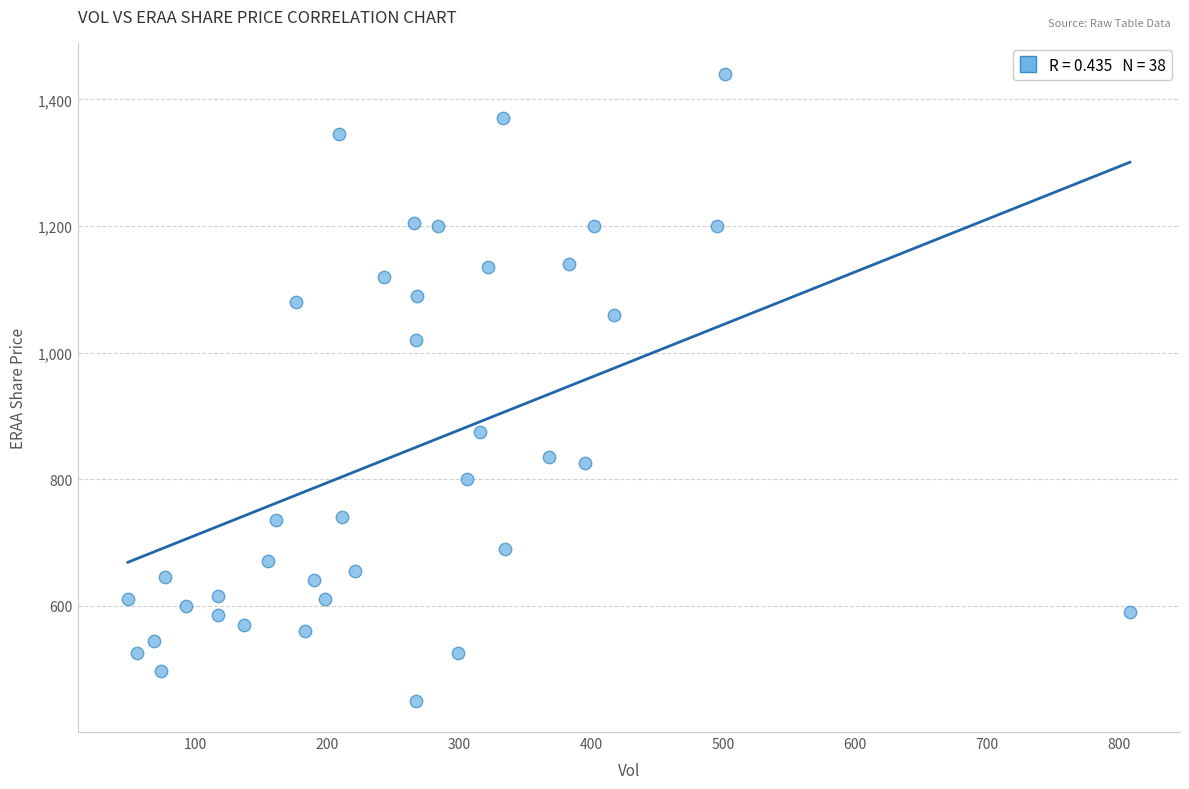

What is the range of Y values (max minus min)?

990